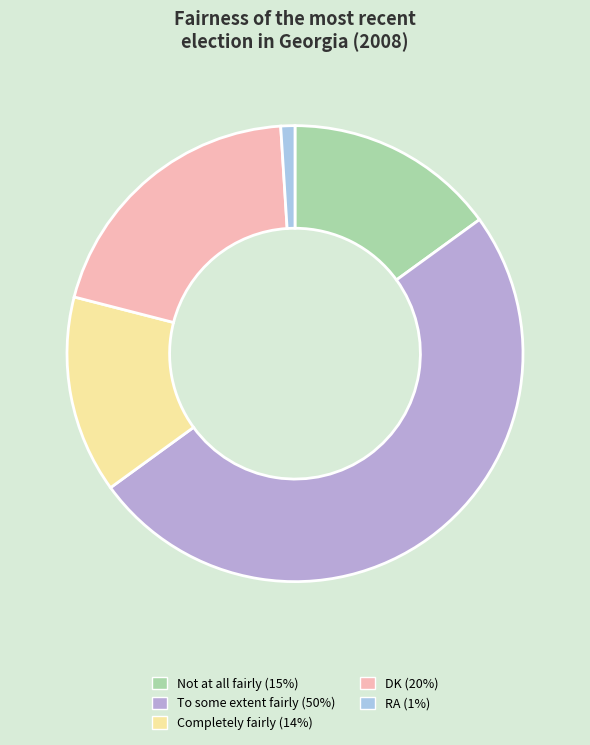

Does RA represent more than half of the total?

No